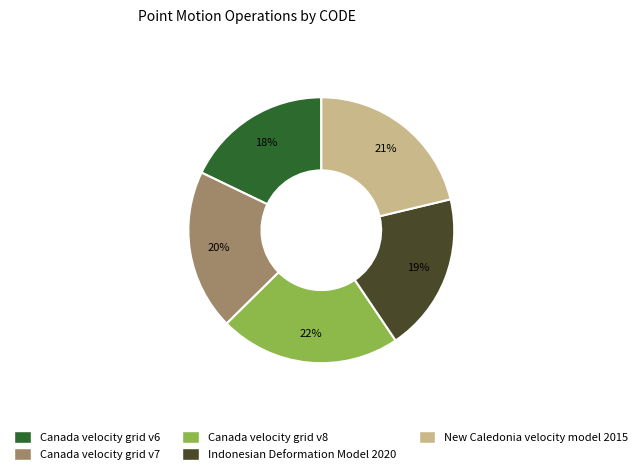

Combined, do Canada velocity grid v7 and Canada velocity grid v6 account for over 50%?

No